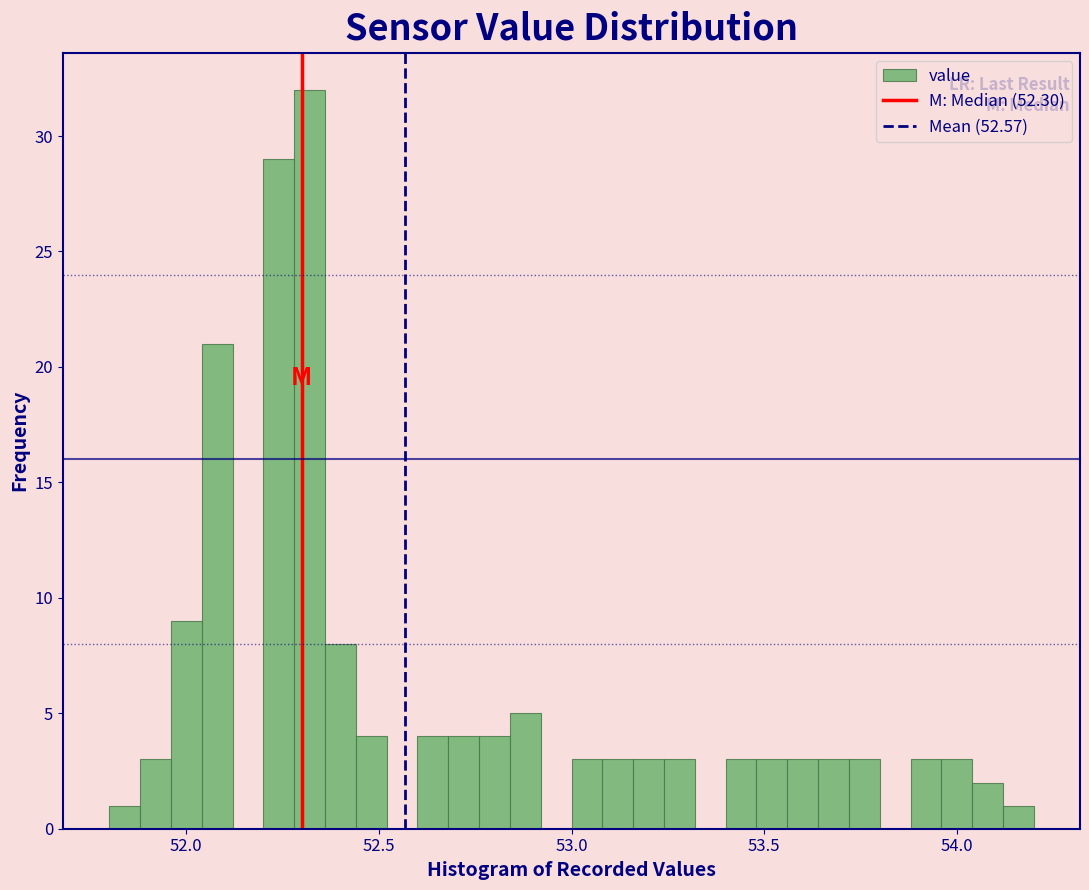

Read against the x-axis, roughly where is the centre of the tallest bar?

52.30